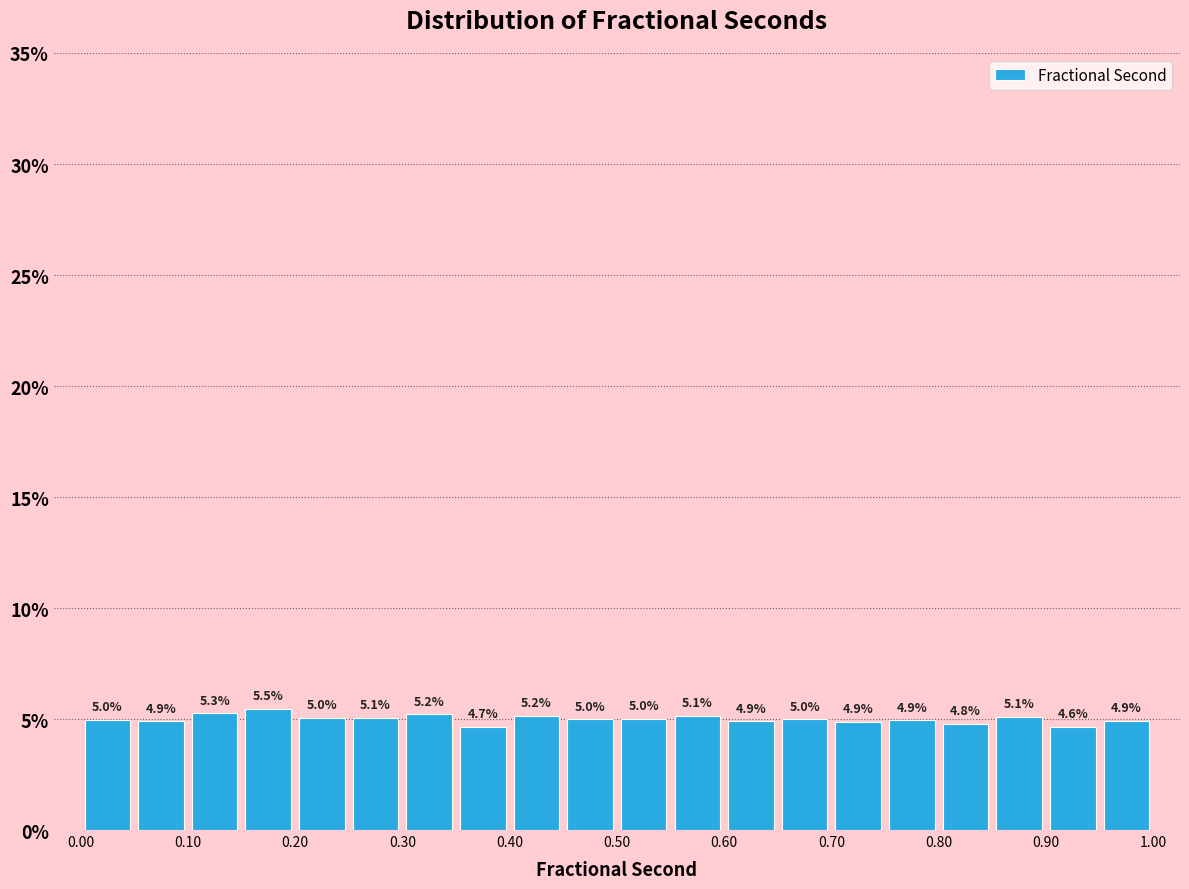

Reading left to right, list every bar in this chart as the range it spans on the x-axis followed by its height.

0.00 to 0.05: 5.0
0.05 to 0.10: 4.9
0.10 to 0.15: 5.3
0.15 to 0.20: 5.5
0.20 to 0.25: 5.0
0.25 to 0.30: 5.1
0.30 to 0.35: 5.2
0.35 to 0.40: 4.7
0.40 to 0.45: 5.2
0.45 to 0.50: 5.0
0.50 to 0.55: 5.0
0.55 to 0.60: 5.1
0.60 to 0.65: 4.9
0.65 to 0.70: 5.0
0.70 to 0.75: 4.9
0.75 to 0.80: 4.9
0.80 to 0.85: 4.8
0.85 to 0.90: 5.1
0.90 to 0.95: 4.6
0.95 to 1.00: 4.9